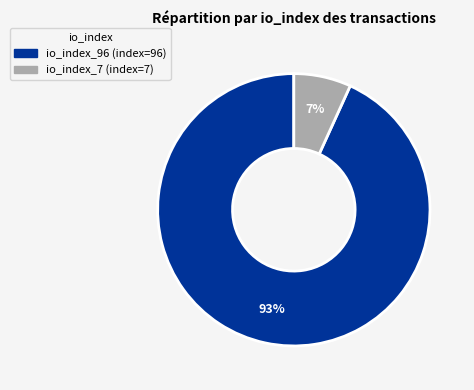

Does any single category account for the majority?

Yes